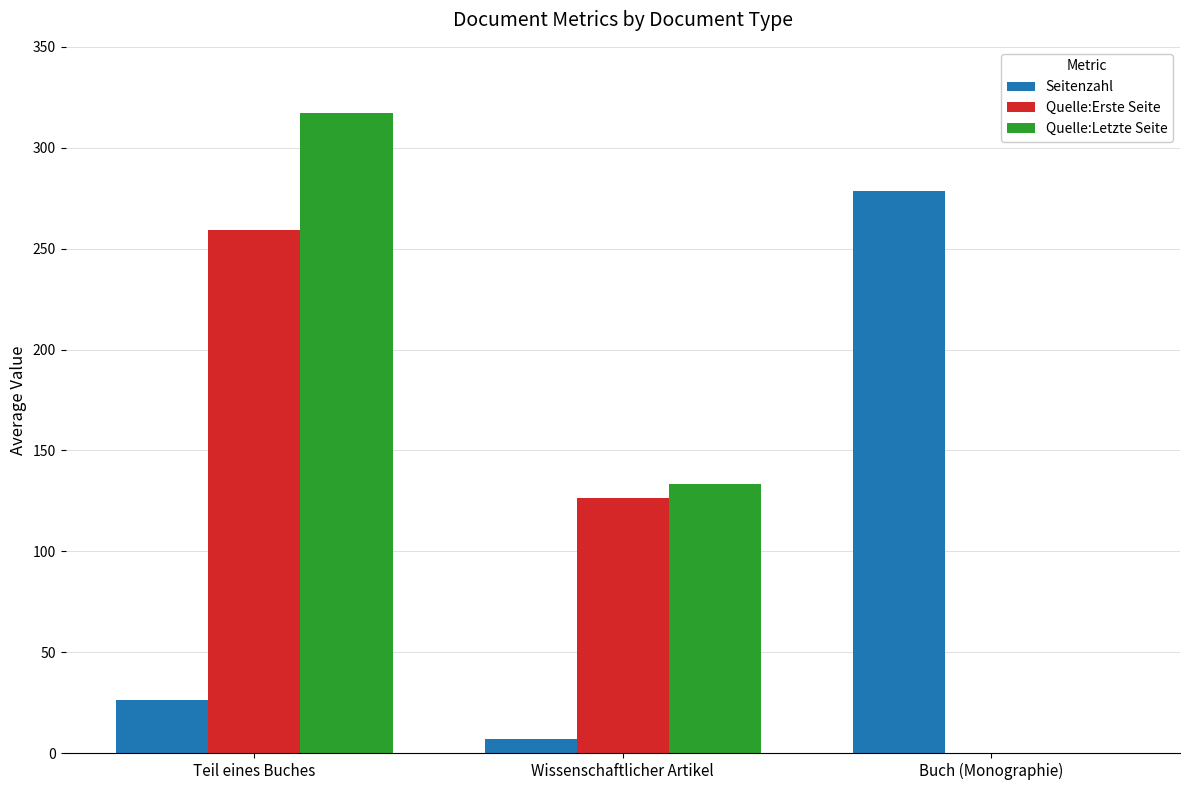

What is the spread (max minus min) of values at Teil eines Buches?

290.9